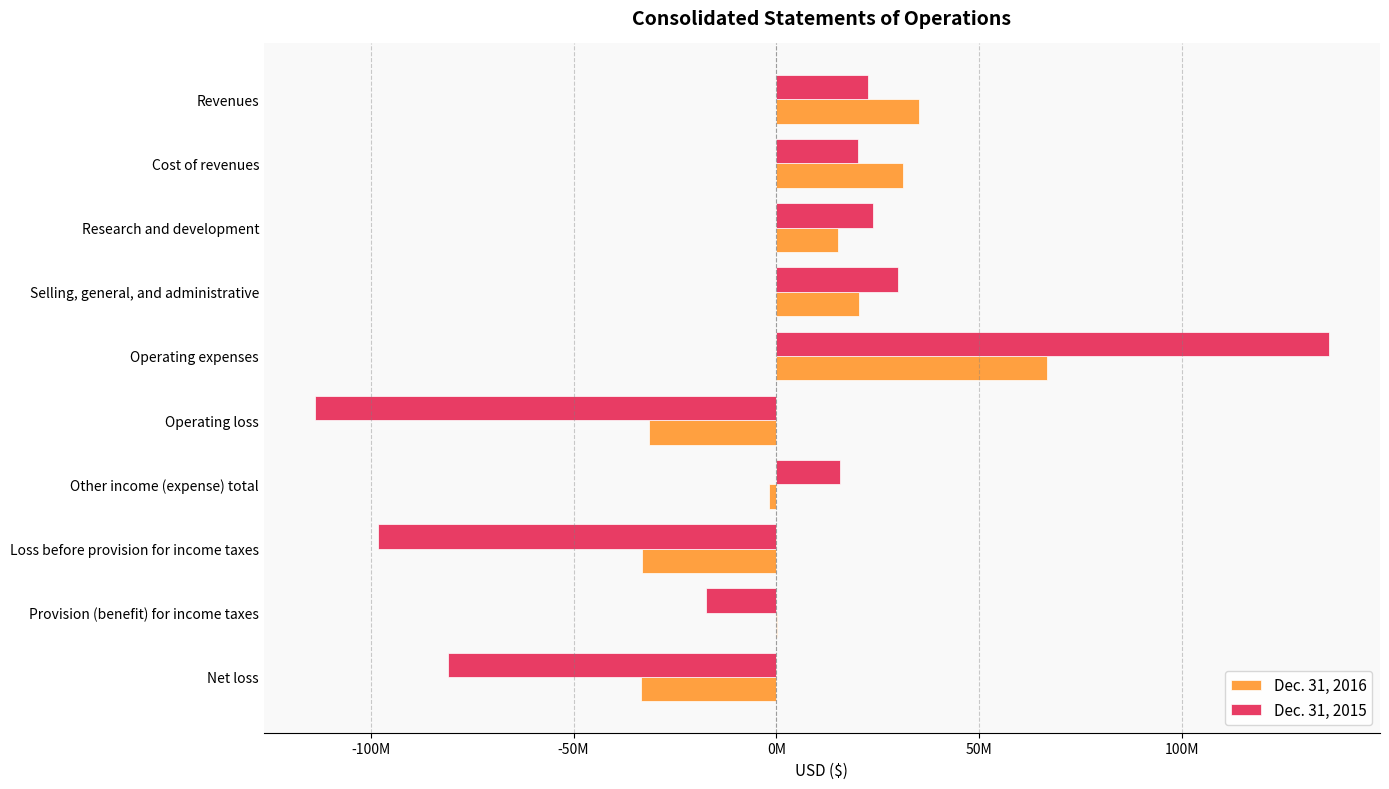

What are all the series names shown in the legend?

Dec. 31, 2016, Dec. 31, 2015